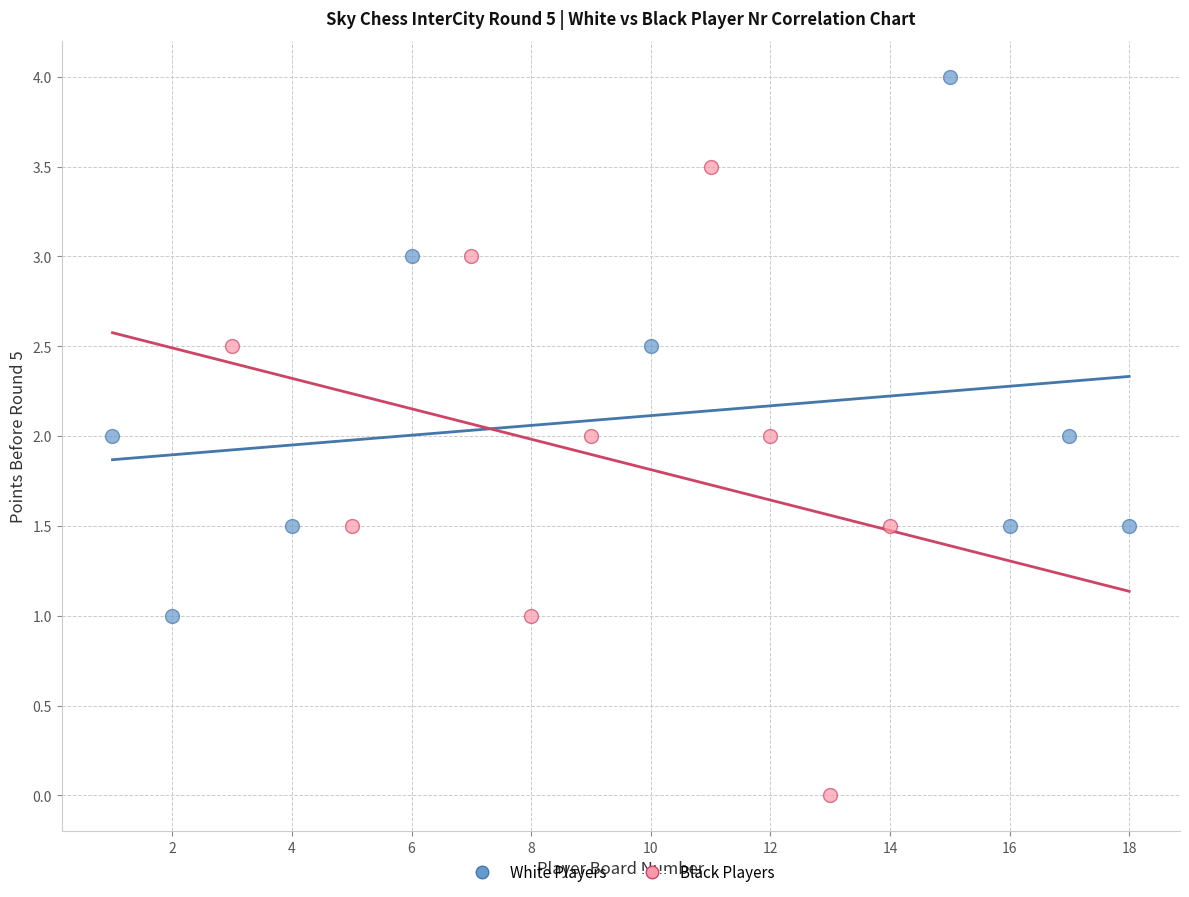

What are all the series names shown in the legend?

White Players, Black Players